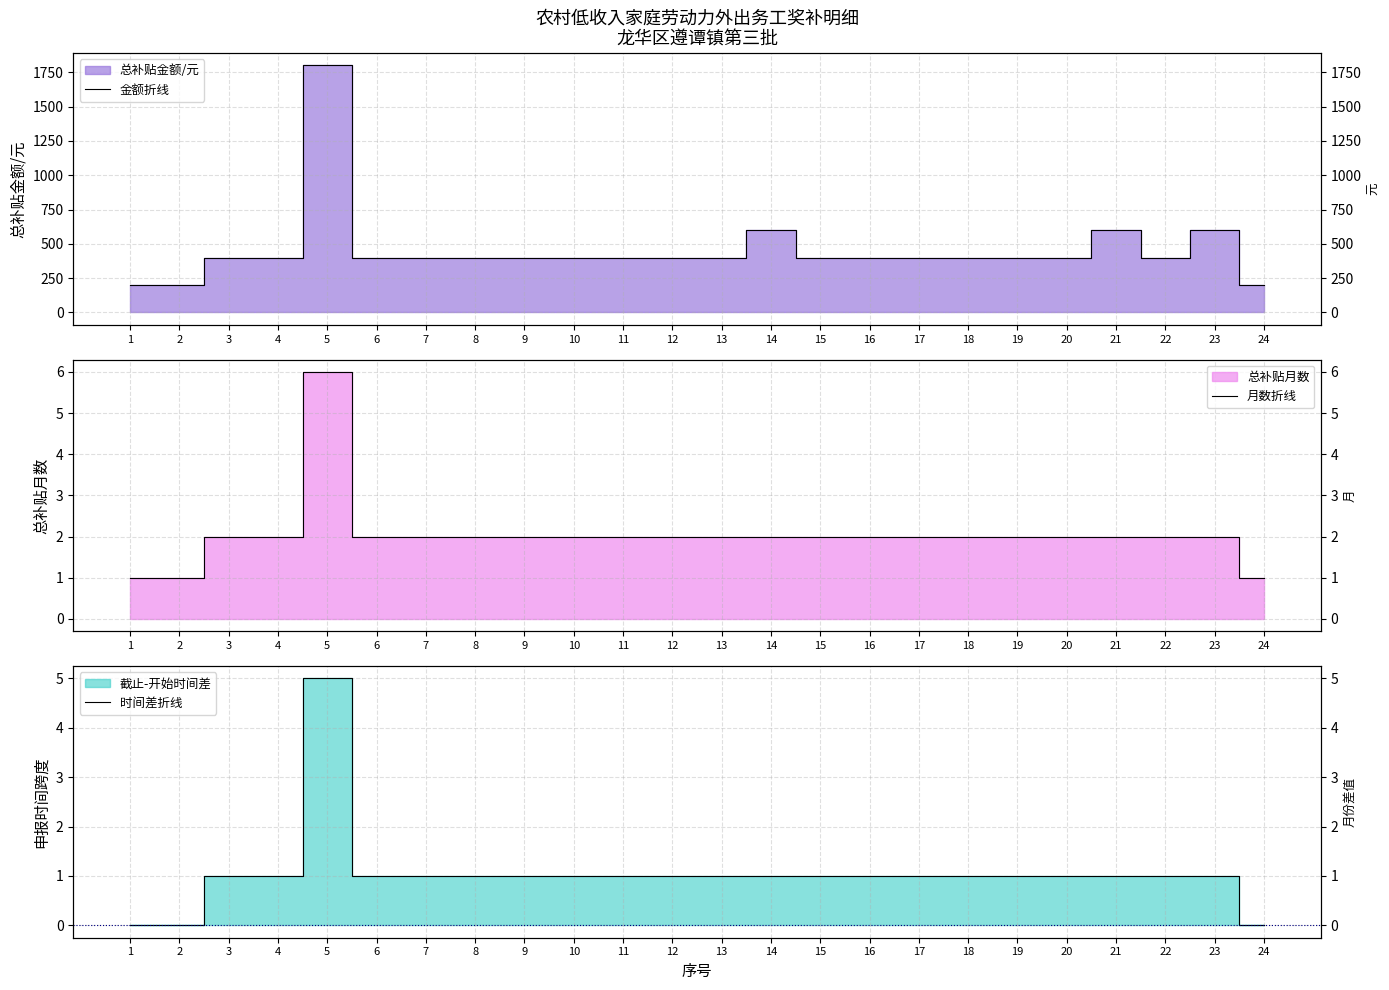

Is the value of 月数折线 at 14 greater than the value of 时间差折线 at 13?

Yes